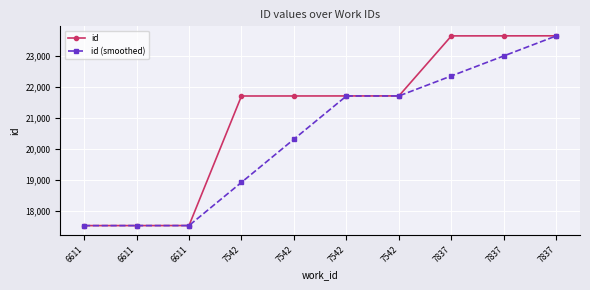

What is the difference between the id values at 7542 and 6611?

4175.0